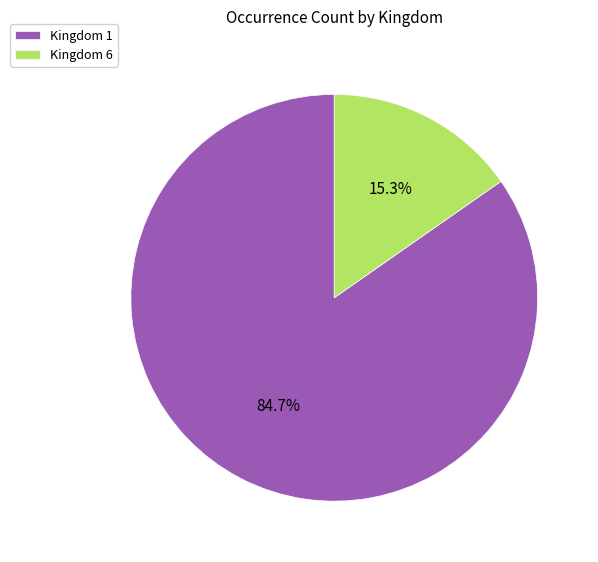

Which slice represents more than half of the pie?

Kingdom 1